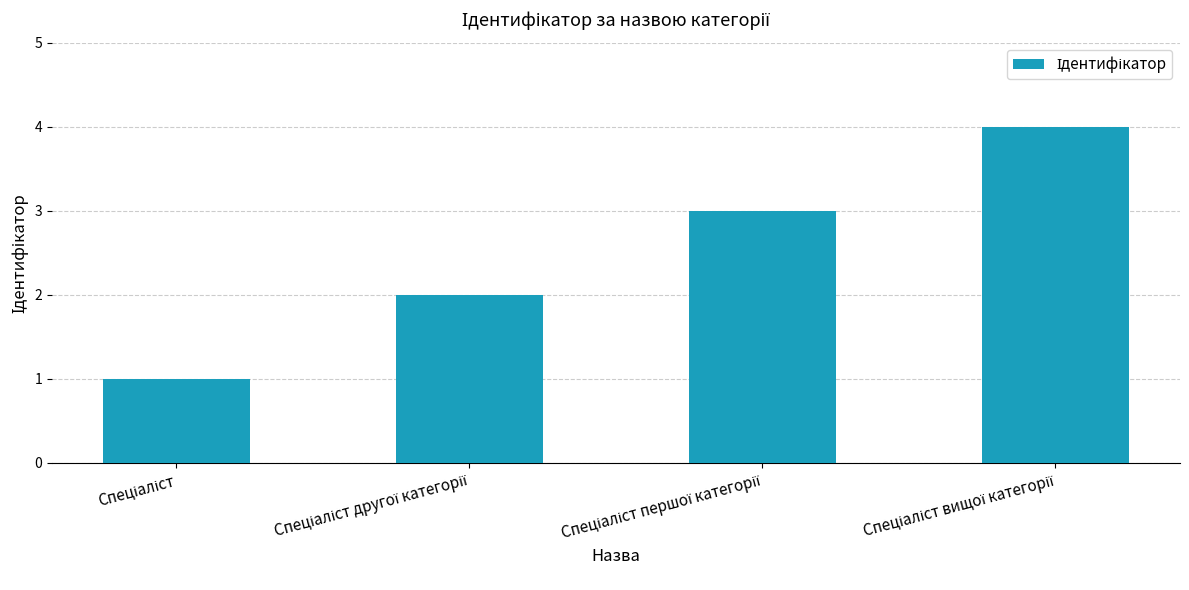

What is the difference between the maximum and minimum values?

3